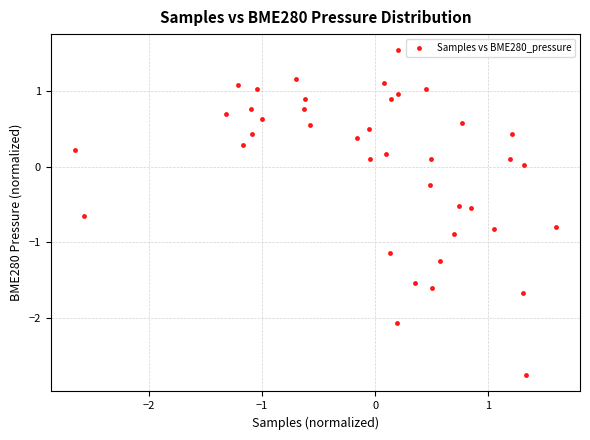

What is the range of Y values (max minus min)?

4.3